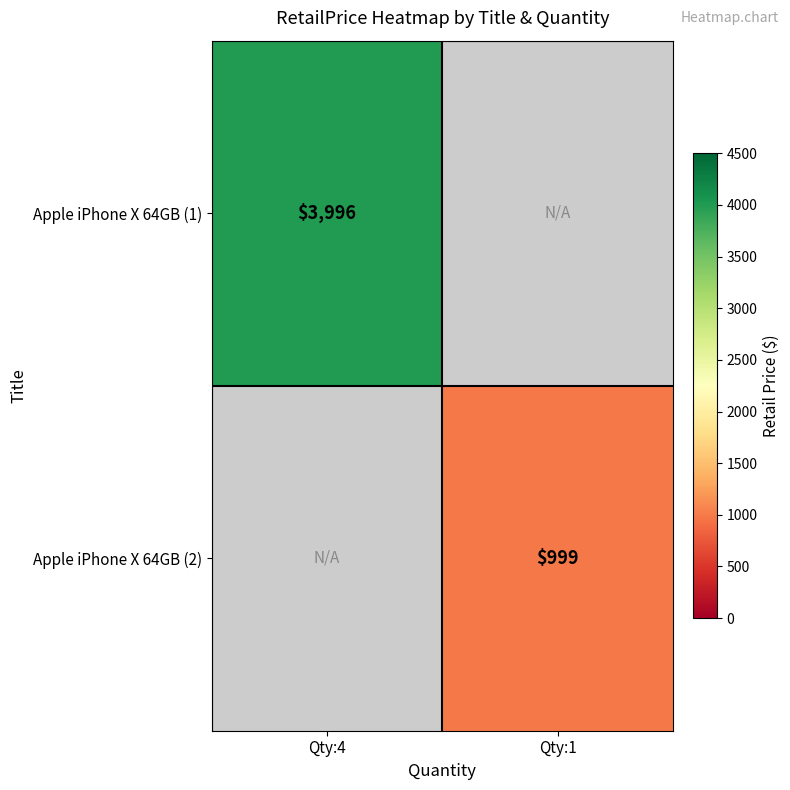

True or false: Apple iPhone X 64GB (2) has a value of 389 at Qty:1.

False